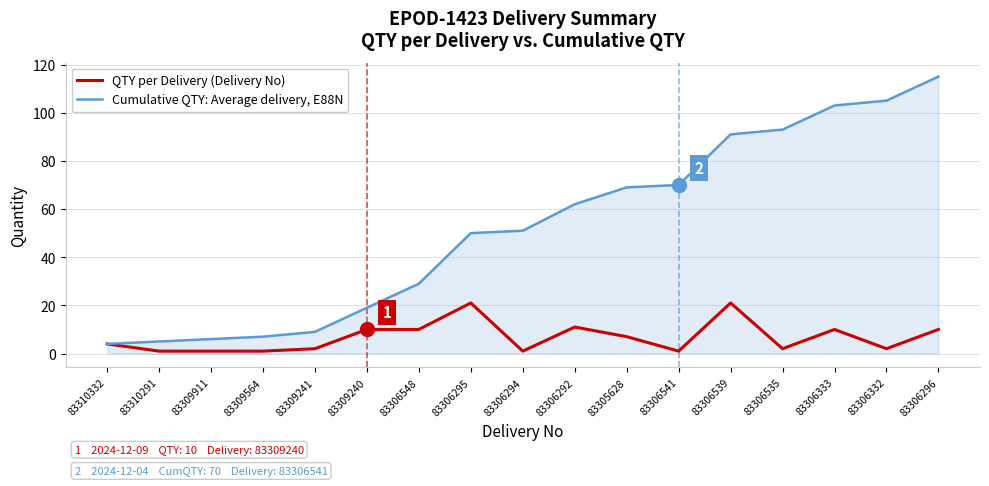

What position from the right is 83305628?

7